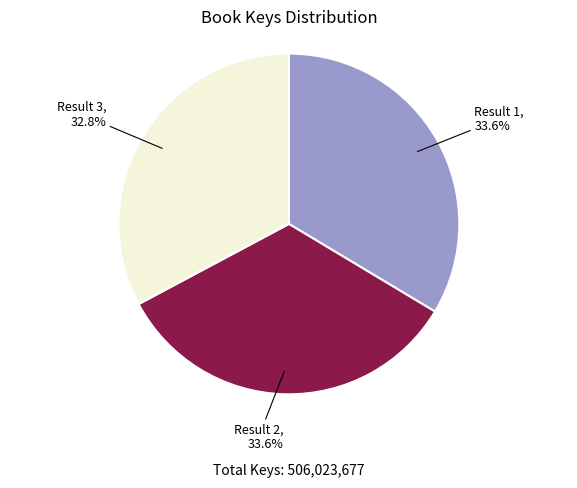

Does any single category account for the majority?

No